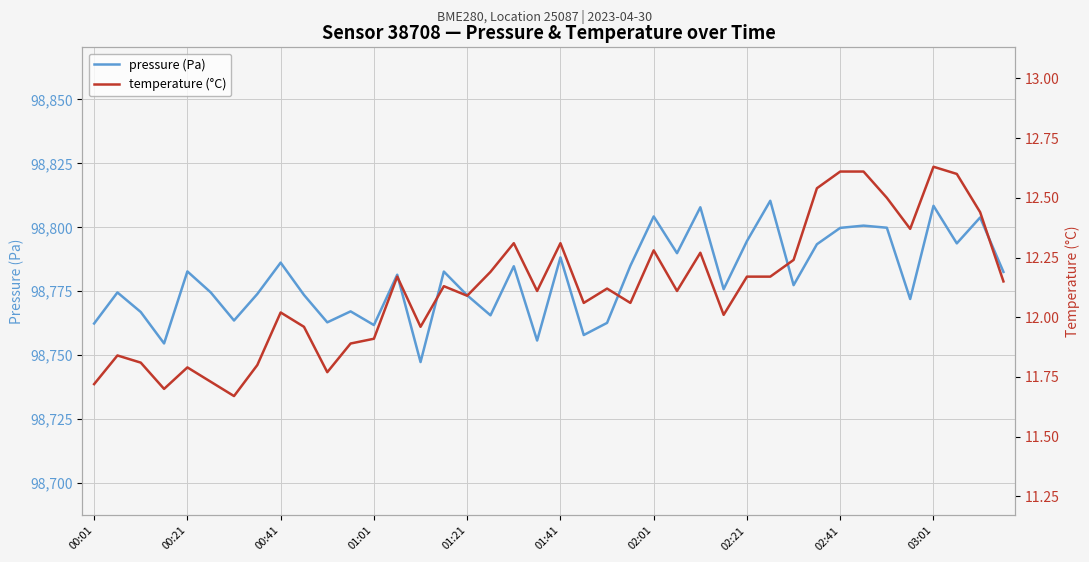

Is the value of temperature (°C) at 30 greater than the value of pressure (Pa) at 10?

No